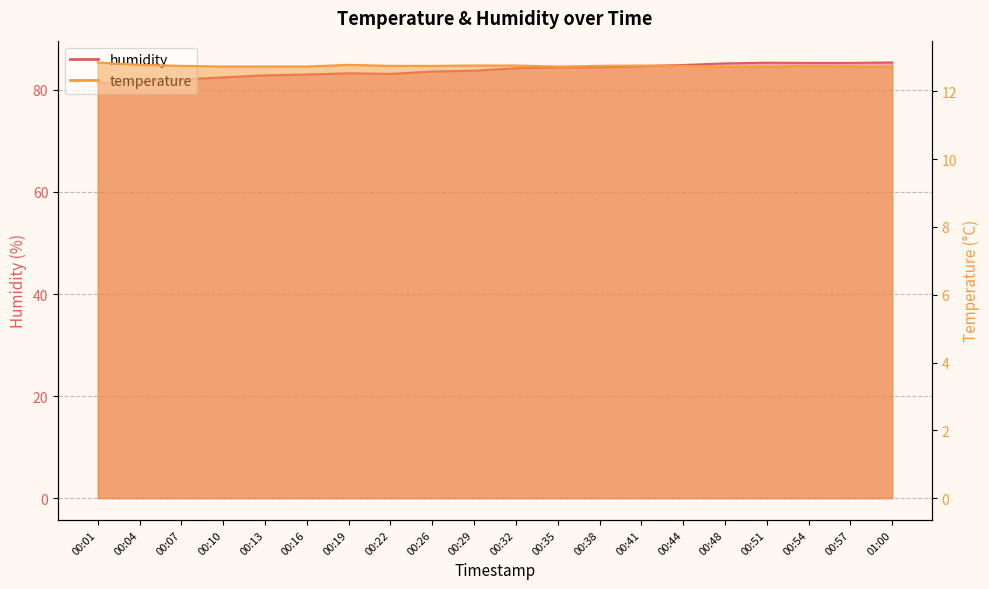

Which series has the largest total across all categories?

humidity